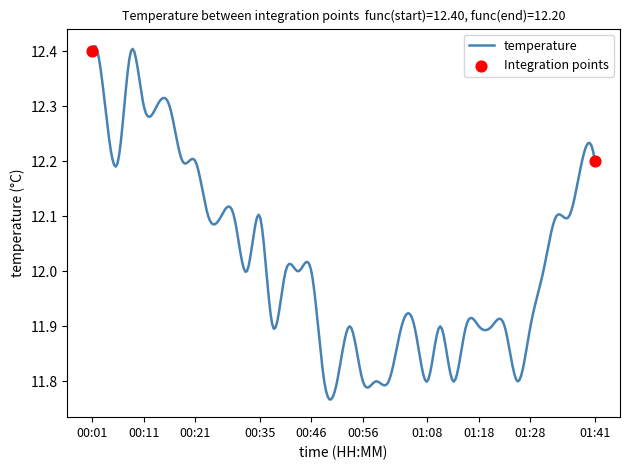

What is the difference between the maximum and minimum values?

0.6